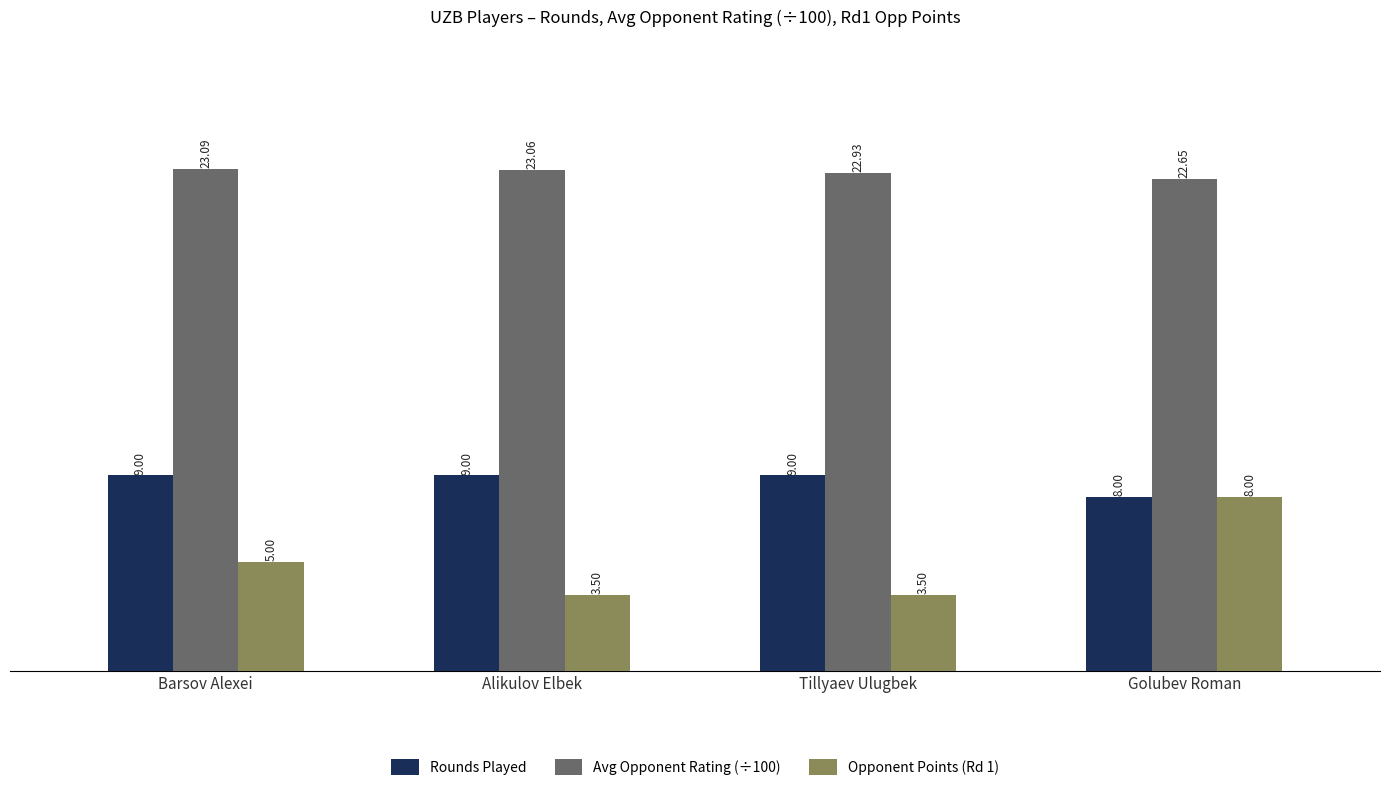

What is the difference between the maximum and minimum values in the Rounds Played series?

1.0